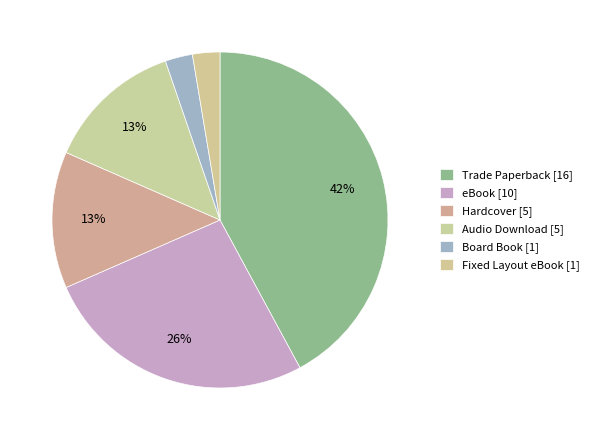

How many slices are in this pie chart?

6